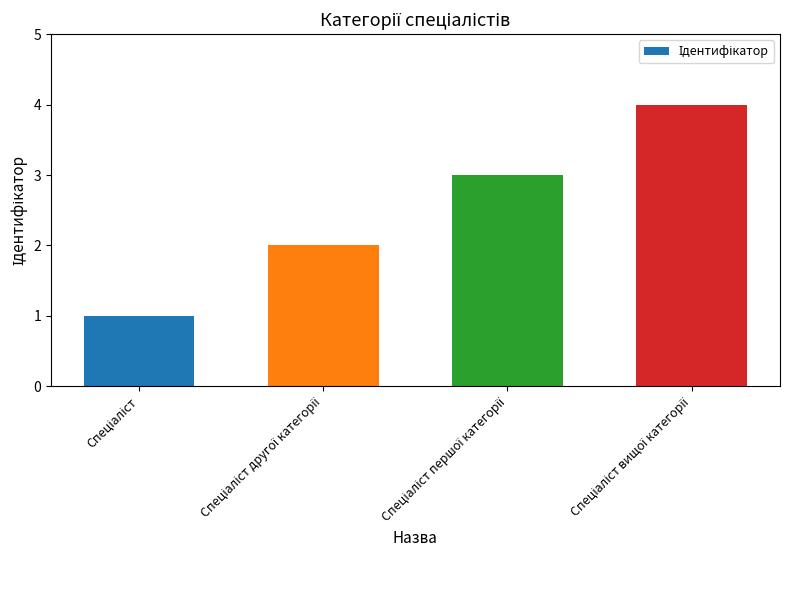

What is the greatest value displayed?

4